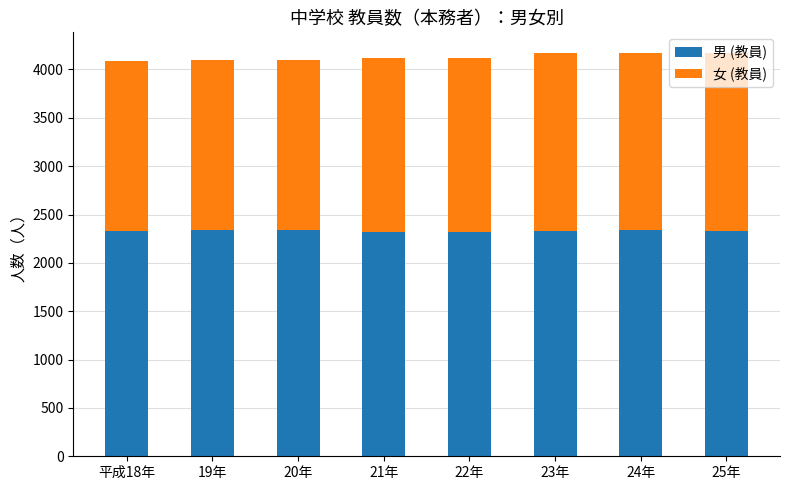

What is the difference between the second highest and minimum values in the 男 (教員) series?

19